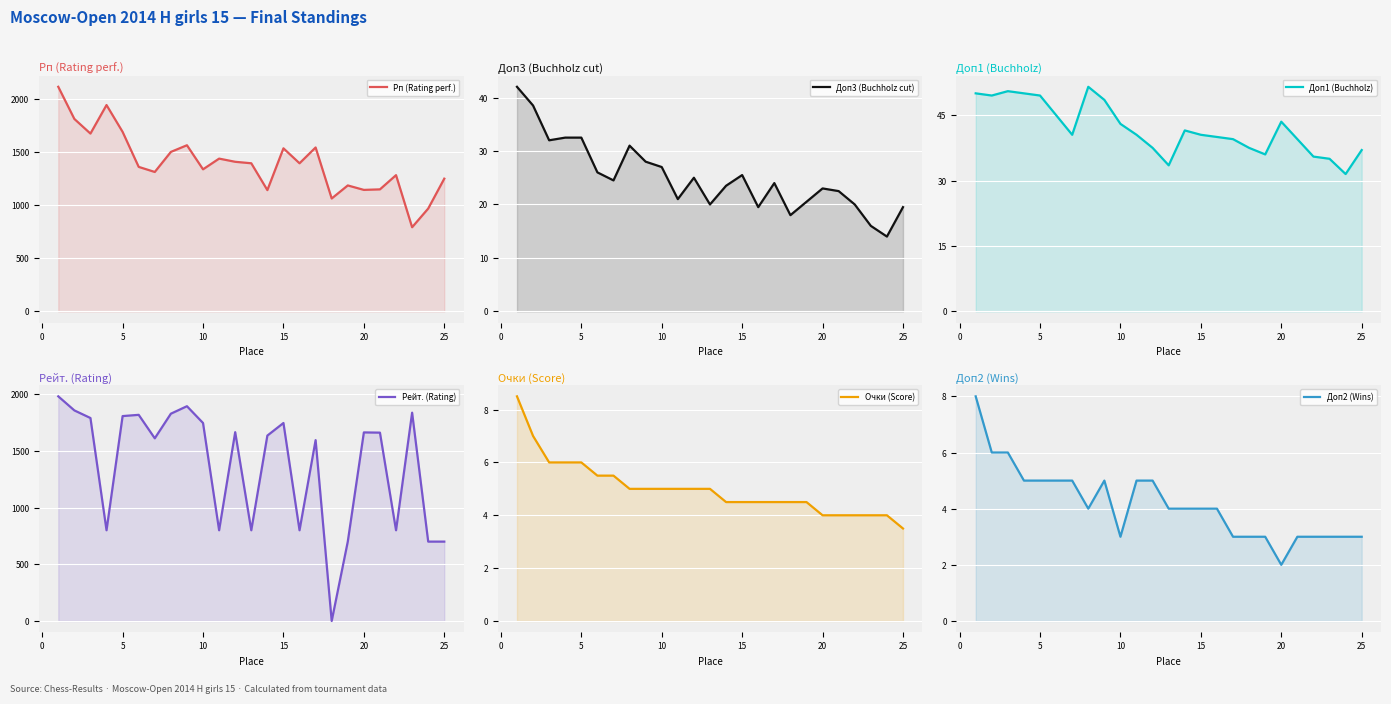

True or false: Доп2 (Wins) and Доп1 (Buchholz) cross at least once.

False